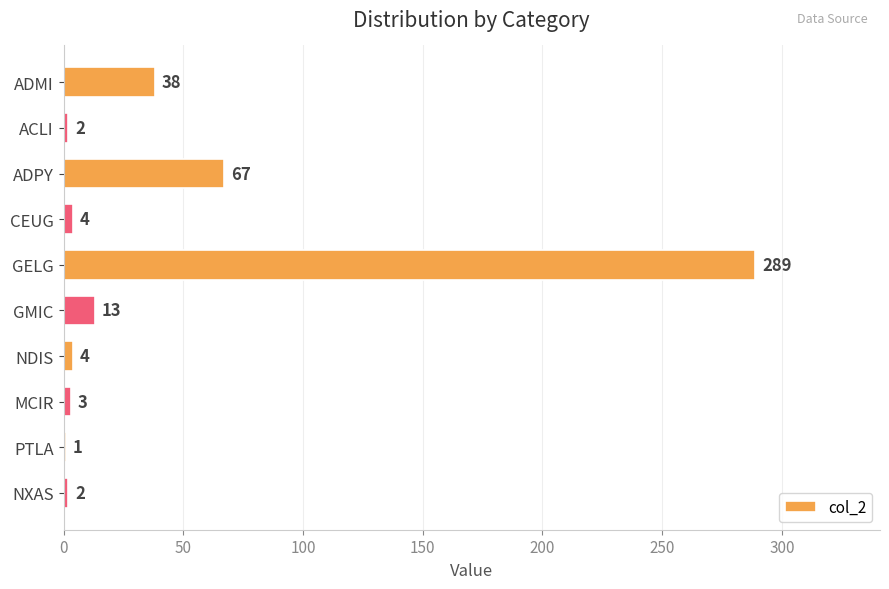

Which has a higher value, ACLI or PTLA?

ACLI